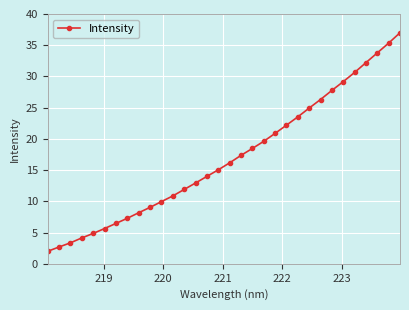

What is the value of the 2nd point from the left?

2.7